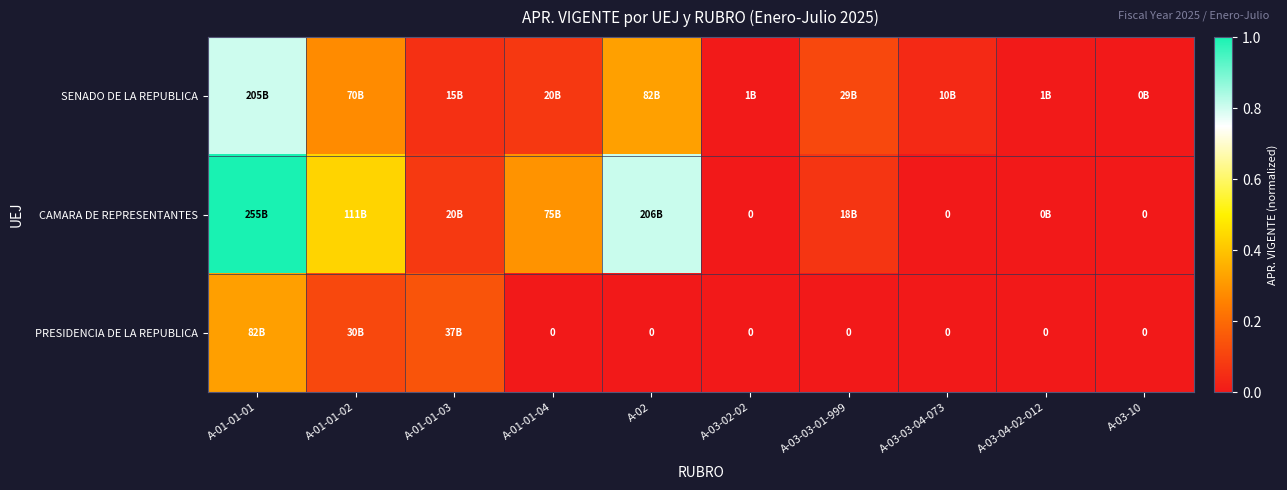

Which series has the largest range (max minus min)?

CAMARA DE REPRESENTANTES